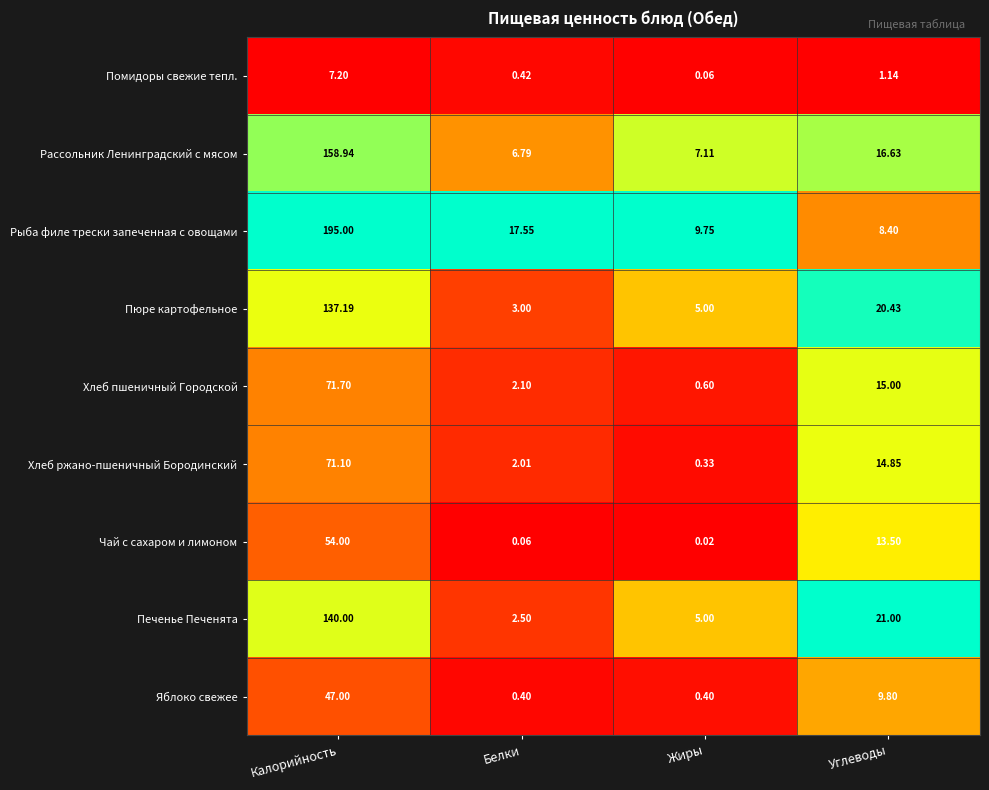

Count the number of data series in this chart.

9